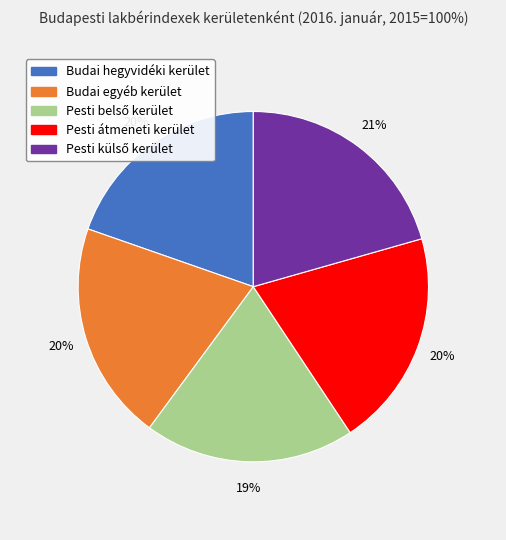

Does Budai egyéb kerület account for over 50% of the chart?

No